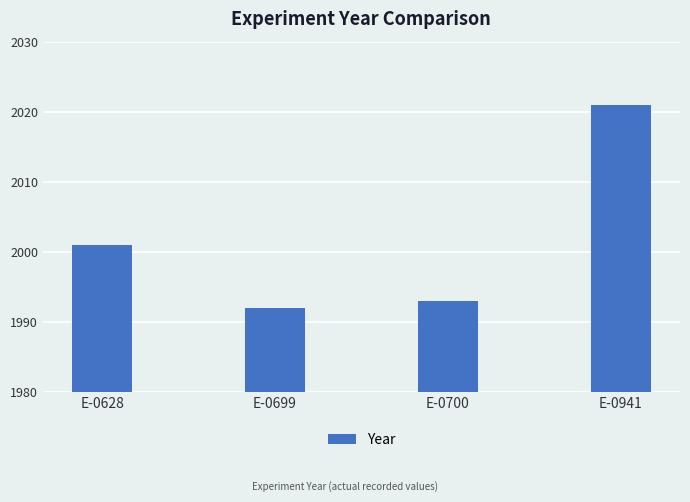

The chart shows a value of 2001 at E-0628. True or false?

True